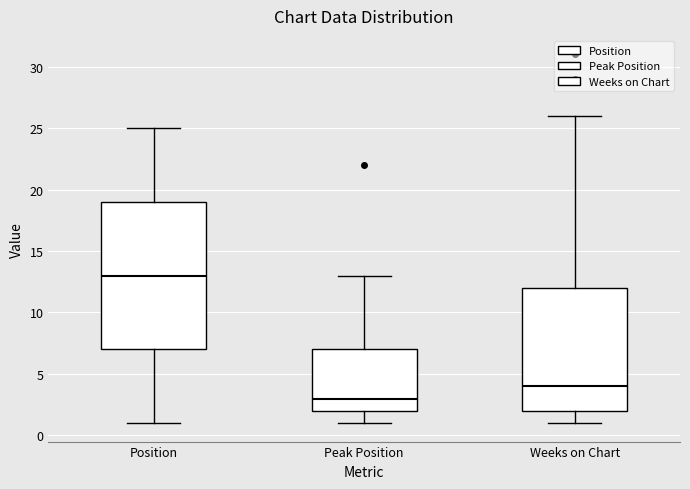

Where does the lower whisker of the box for Position end on the y-axis? The values are not printed on the chart, so give them approximately, as read against the axis.

1